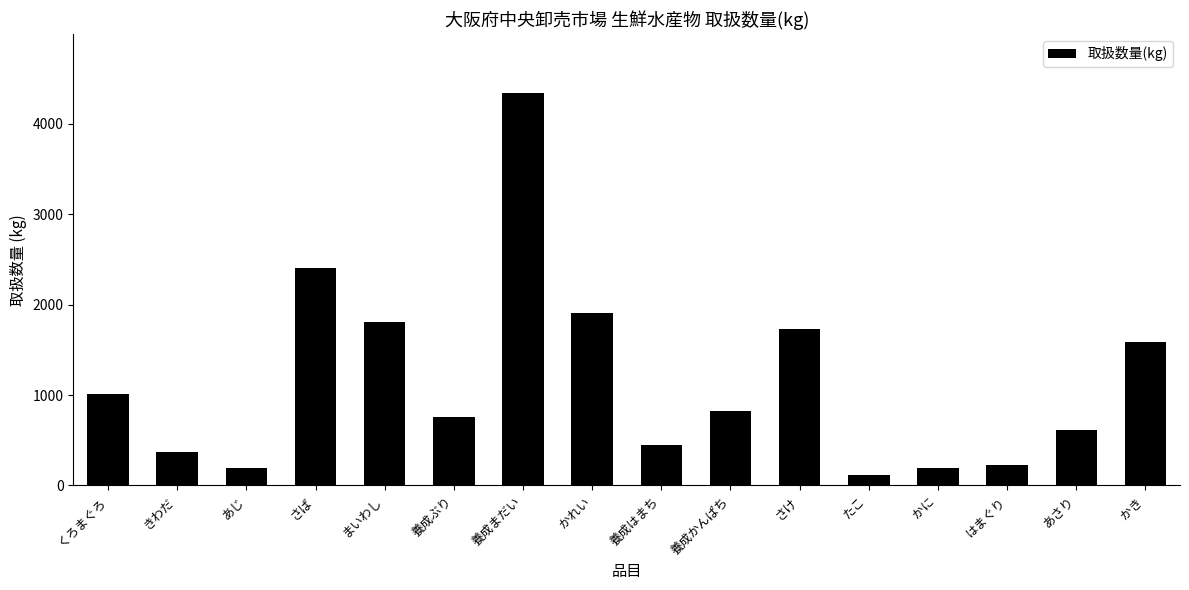

What is the change in value from あじ to 養成かんぱち?

+629